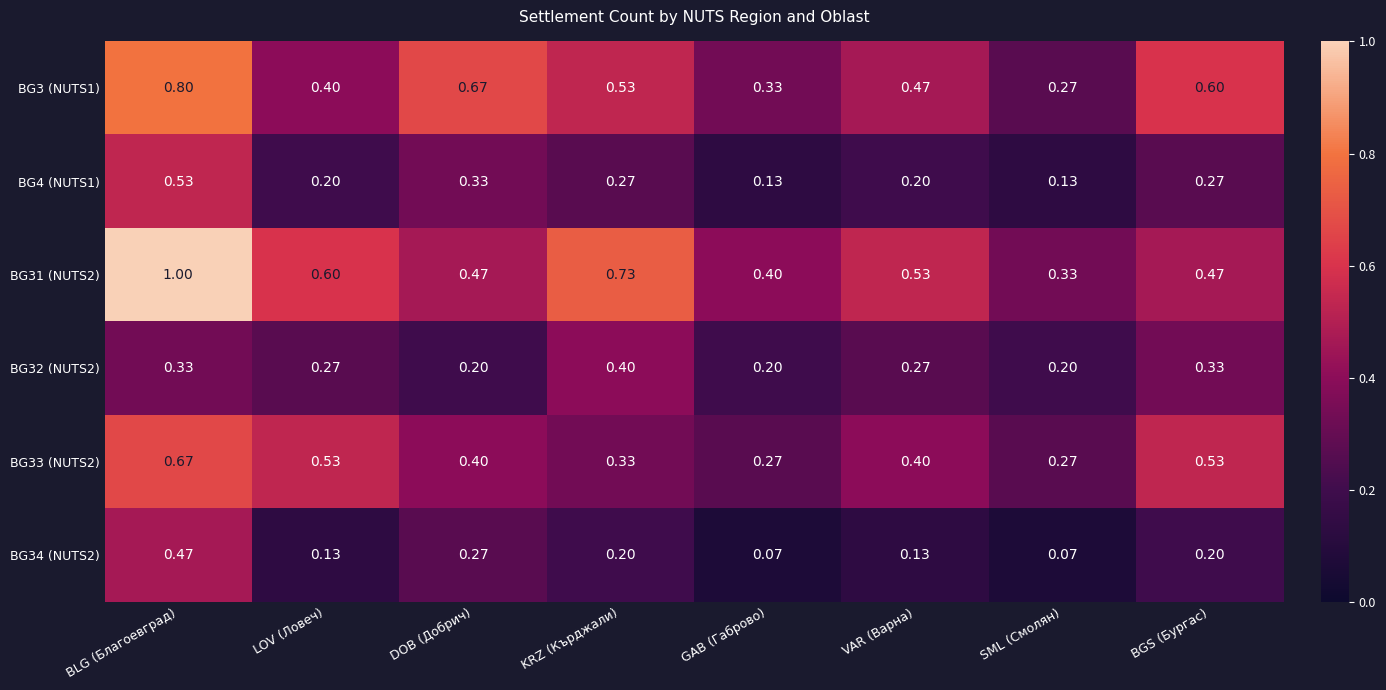

Rank the categories by BG3 (NUTS1) value from highest to lowest.

BLG (Благоевград), DOB (Добрич), BGS (Бургас), KRZ (Кърджали), VAR (Варна), LOV (Ловеч), GAB (Габрово), SML (Смолян)